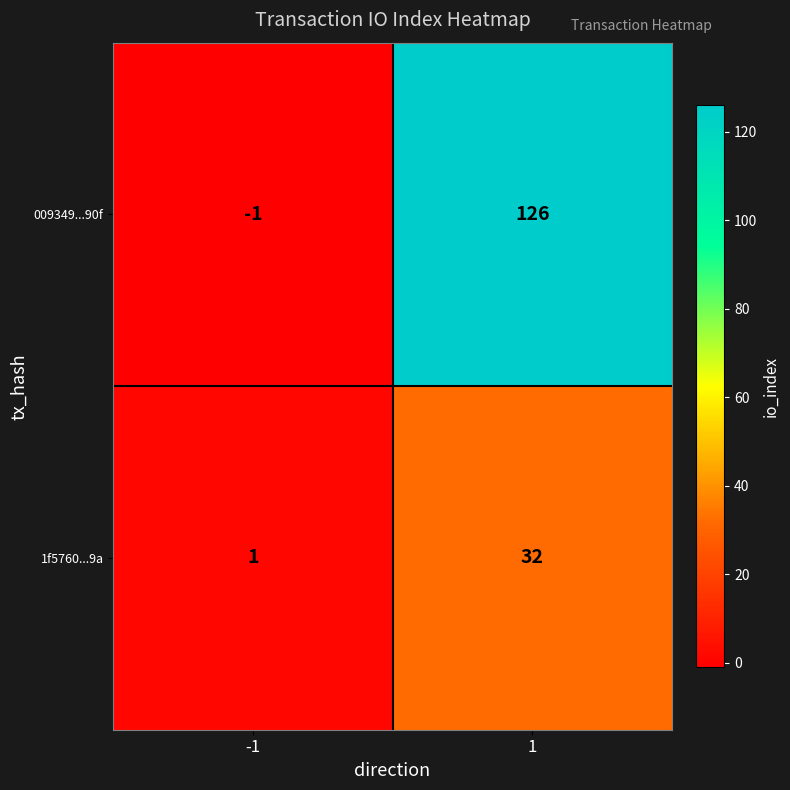

The 009349...90f series shows 205 at 1. True or false?

False